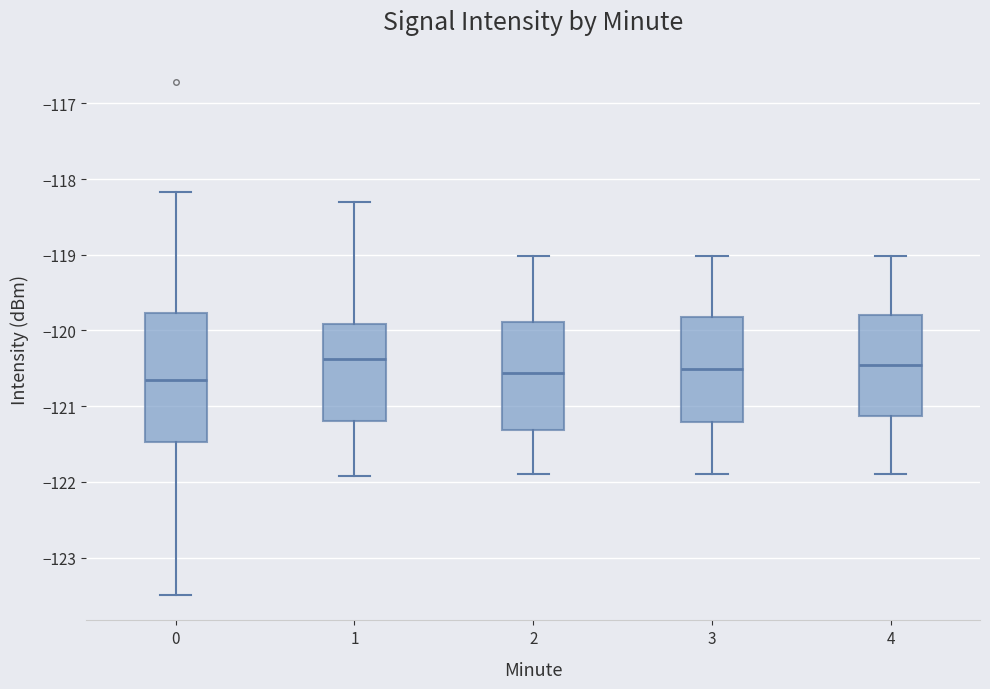

Reading left to right, transcribe this box plot: for each box, give where its median line is, the range the box spans, and where its two whiskers end, as read against the y-axis. The values are not printed on the chart, so give them approximately, as read against the axis.

0: median -120.6, box -121.5 to -119.8, whiskers -123.5 to -118.2
1: median -120.4, box -121.2 to -119.9, whiskers -121.9 to -118.3
2: median -120.6, box -121.3 to -119.9, whiskers -121.9 to -119.0
3: median -120.5, box -121.2 to -119.8, whiskers -121.9 to -119.0
4: median -120.5, box -121.1 to -119.8, whiskers -121.9 to -119.0